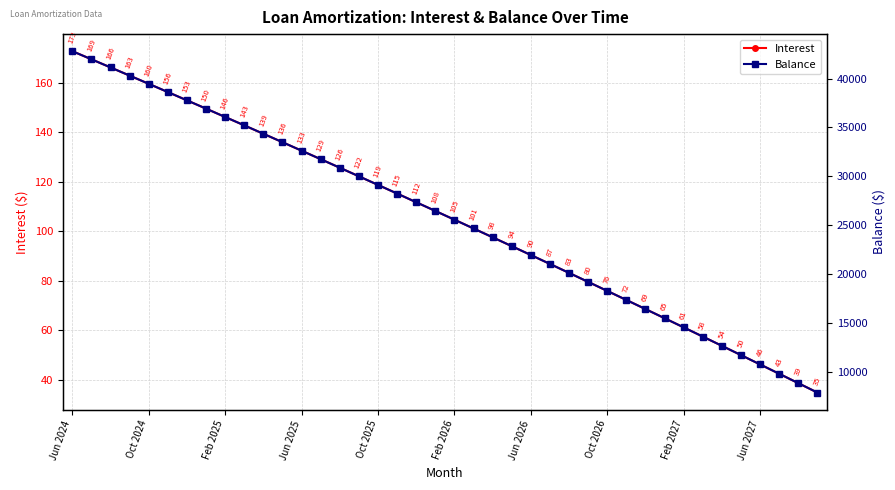

What is the total value across all series at 13?

31874.1